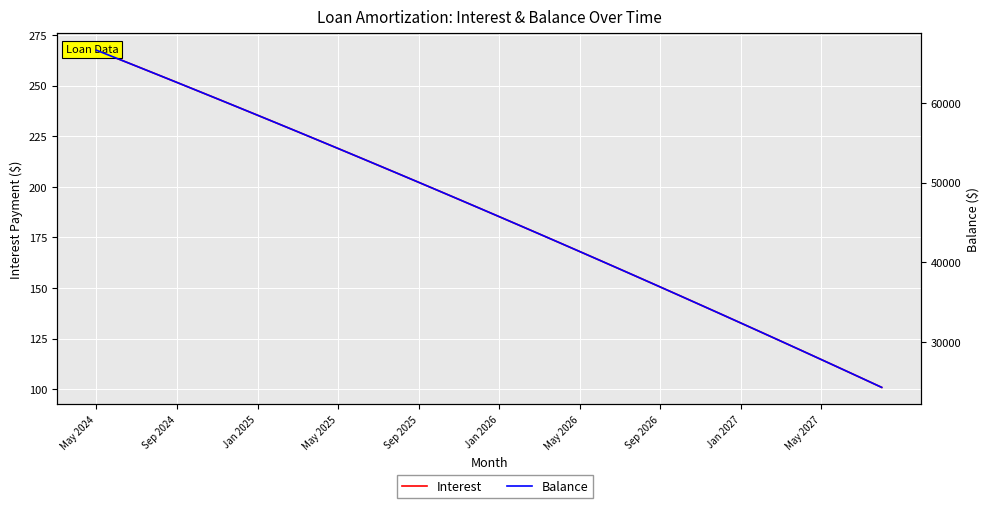

Which series has the largest range (max minus min)?

Balance